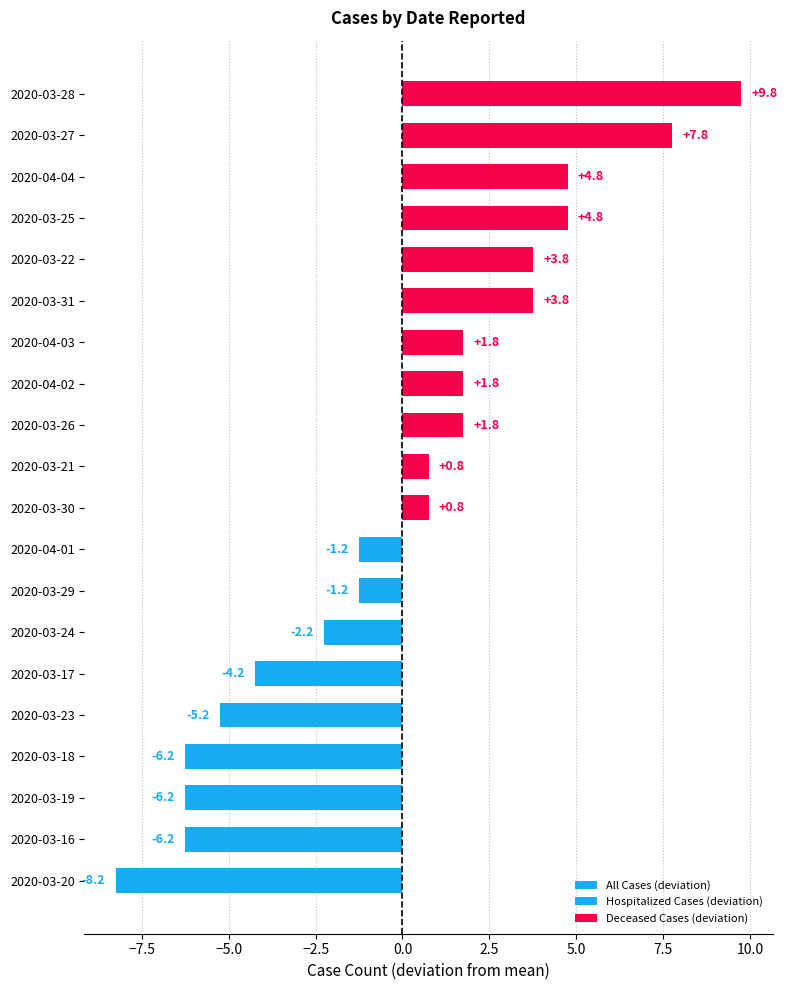

Does the chart contain stacked bars?

No